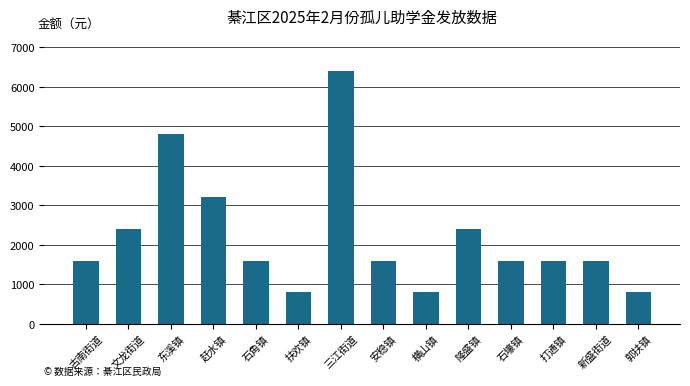

What is the smallest value displayed?

800